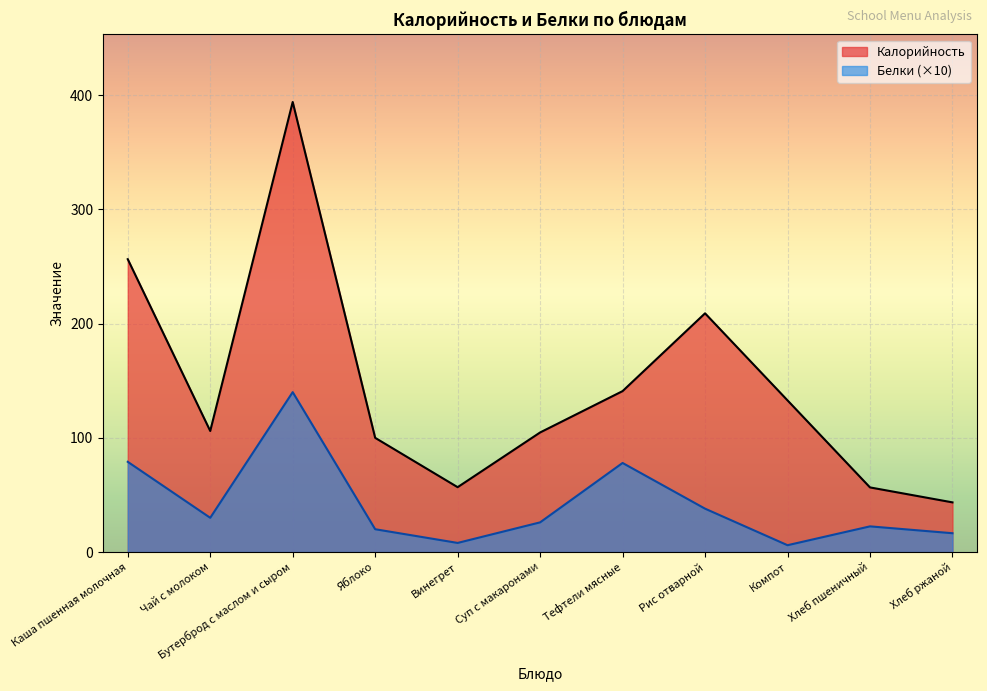

At how many categories does at least one series exceed 284?

1